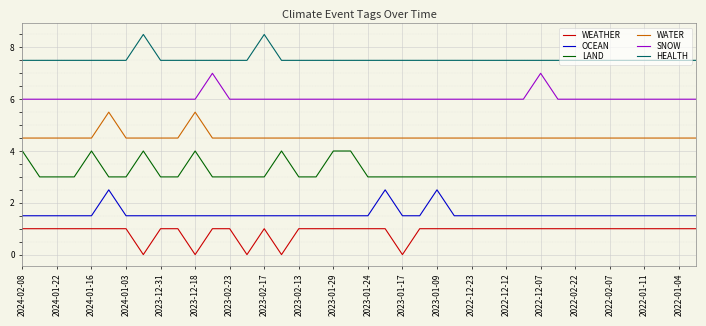

Reading right to left, what are all the values shown in this chart?

WEATHER: 1.0	1.0	1.0	1.0	1.0	1.0	1.0	1.0	1.0	1.0	1.0	1.0	1.0	1.0	1.0	1.0	1.0	0.0	1.0	1.0	1.0	1.0	1.0	1.0	0.0	1.0	0.0	1.0	1.0	0.0	1.0	1.0	0.0	1.0	1.0	1.0	1.0	1.0	1.0	1.0
OCEAN: 1.5	1.5	1.5	1.5	1.5	1.5	1.5	1.5	1.5	1.5	1.5	1.5	1.5	1.5	1.5	2.5	1.5	1.5	2.5	1.5	1.5	1.5	1.5	1.5	1.5	1.5	1.5	1.5	1.5	1.5	1.5	1.5	1.5	1.5	2.5	1.5	1.5	1.5	1.5	1.5
LAND: 3.0	3.0	3.0	3.0	3.0	3.0	3.0	3.0	3.0	3.0	3.0	3.0	3.0	3.0	3.0	3.0	3.0	3.0	3.0	3.0	4.0	4.0	3.0	3.0	4.0	3.0	3.0	3.0	3.0	4.0	3.0	3.0	4.0	3.0	3.0	4.0	3.0	3.0	3.0	4.0
WATER: 4.5	4.5	4.5	4.5	4.5	4.5	4.5	4.5	4.5	4.5	4.5	4.5	4.5	4.5	4.5	4.5	4.5	4.5	4.5	4.5	4.5	4.5	4.5	4.5	4.5	4.5	4.5	4.5	4.5	5.5	4.5	4.5	4.5	4.5	5.5	4.5	4.5	4.5	4.5	4.5
SNOW: 6.0	6.0	6.0	6.0	6.0	6.0	6.0	6.0	6.0	7.0	6.0	6.0	6.0	6.0	6.0	6.0	6.0	6.0	6.0	6.0	6.0	6.0	6.0	6.0	6.0	6.0	6.0	6.0	7.0	6.0	6.0	6.0	6.0	6.0	6.0	6.0	6.0	6.0	6.0	6.0
HEALTH: 7.5	7.5	7.5	7.5	7.5	7.5	7.5	7.5	7.5	7.5	7.5	7.5	7.5	7.5	7.5	7.5	7.5	7.5	7.5	7.5	7.5	7.5	7.5	7.5	7.5	8.5	7.5	7.5	7.5	7.5	7.5	7.5	8.5	7.5	7.5	7.5	7.5	7.5	7.5	7.5